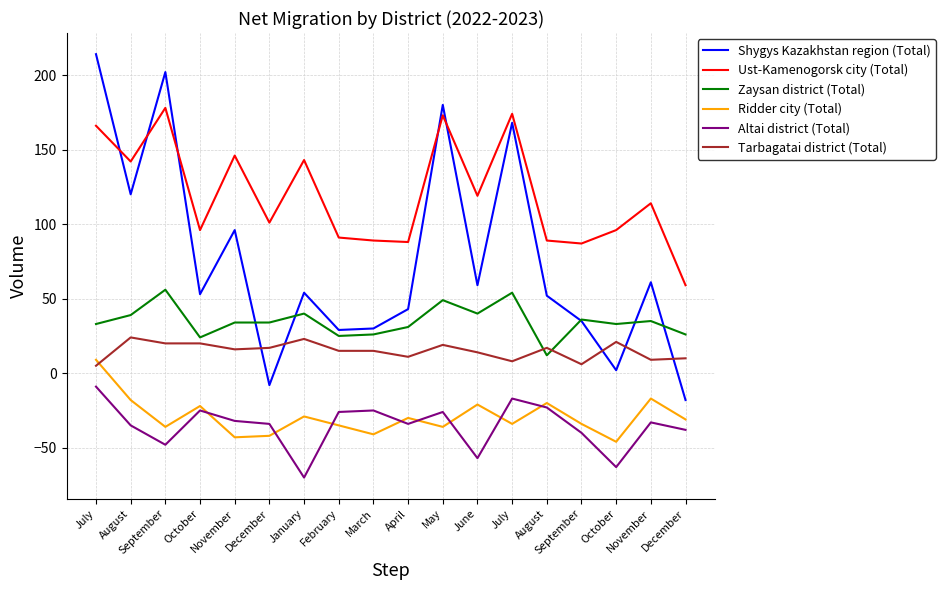

What are all the series names shown in the legend?

Shygys Kazakhstan region (Total), Ust-Kamenogorsk city (Total), Zaysan district (Total), Ridder city (Total), Altai district (Total), Tarbagatai district (Total)